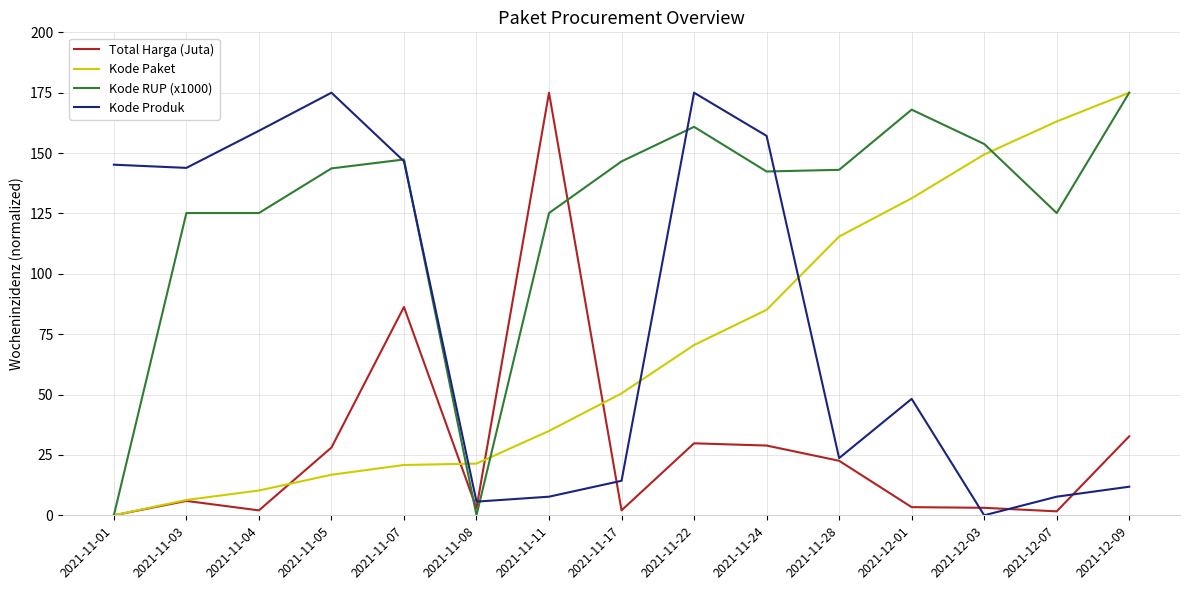

What position from the left is 2021-11-11?

7